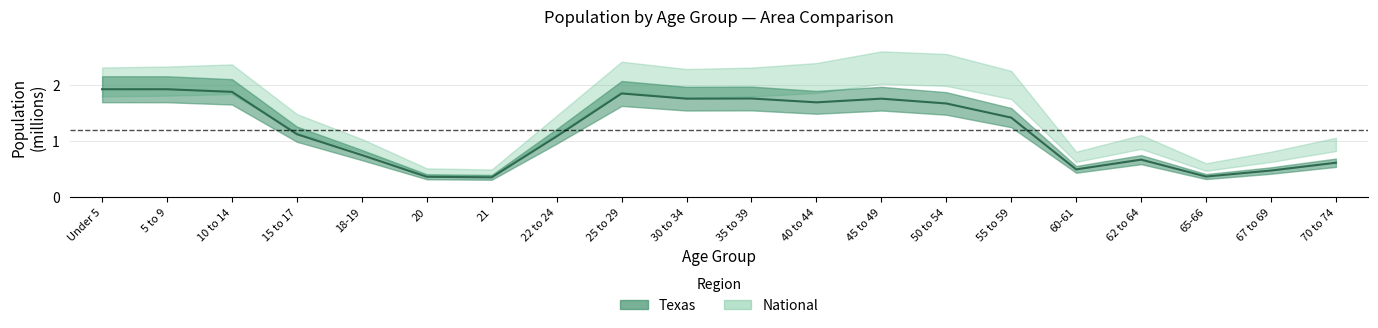

Which label corresponds to the largest value in the chart?

Under 5